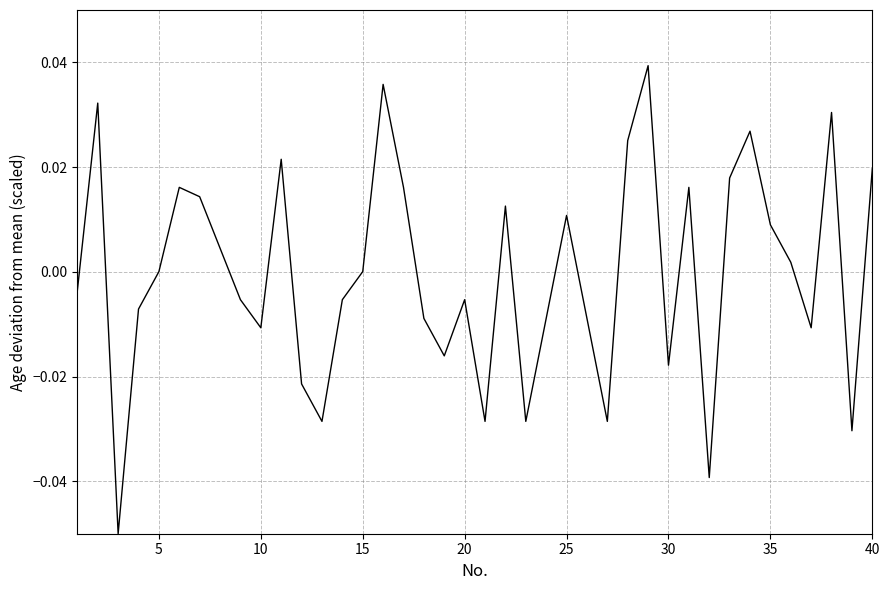

How many lines are shown in the chart?

1